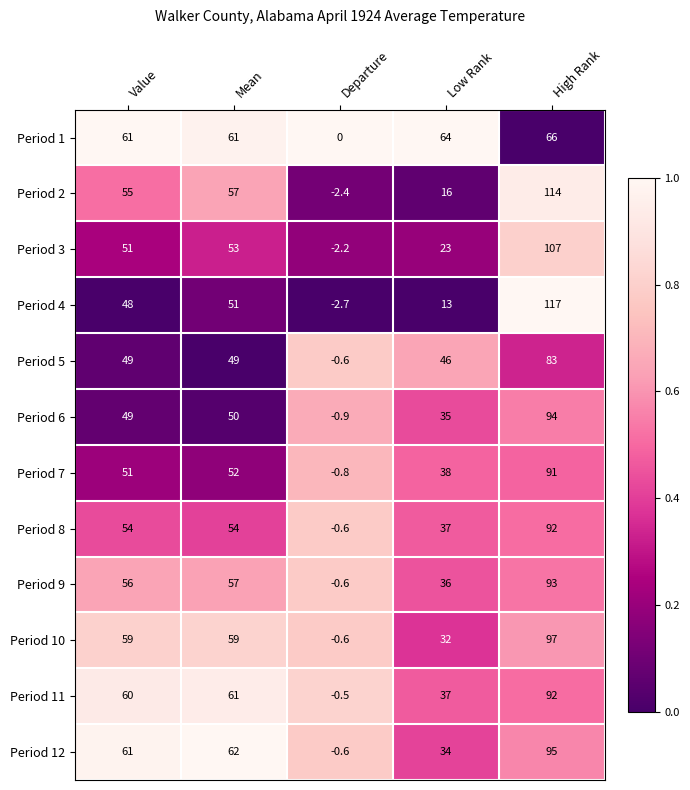

Is the value of Period 7 at Mean greater than the value of Period 11 at Value?

No